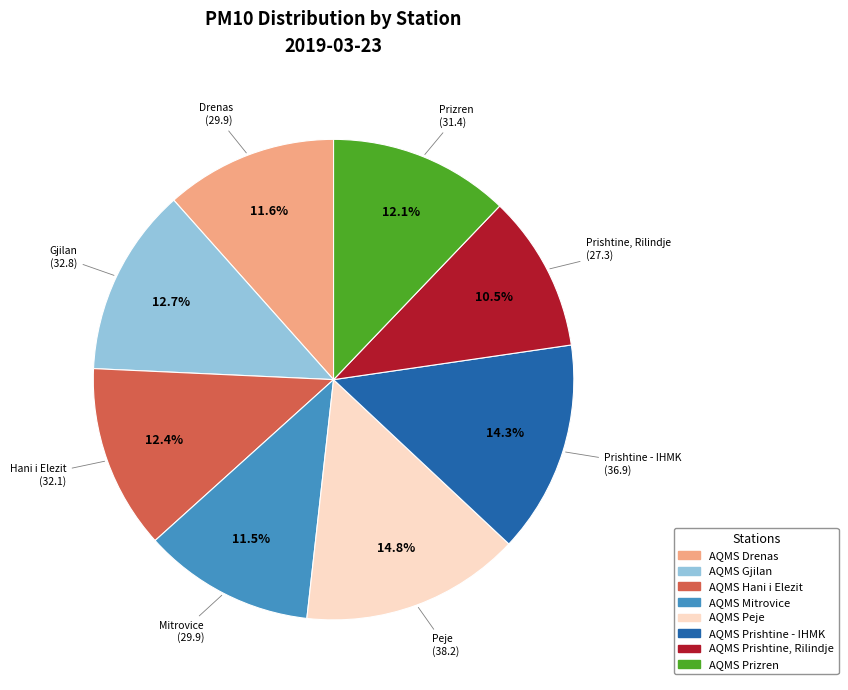

Is there a majority slice in this chart?

No